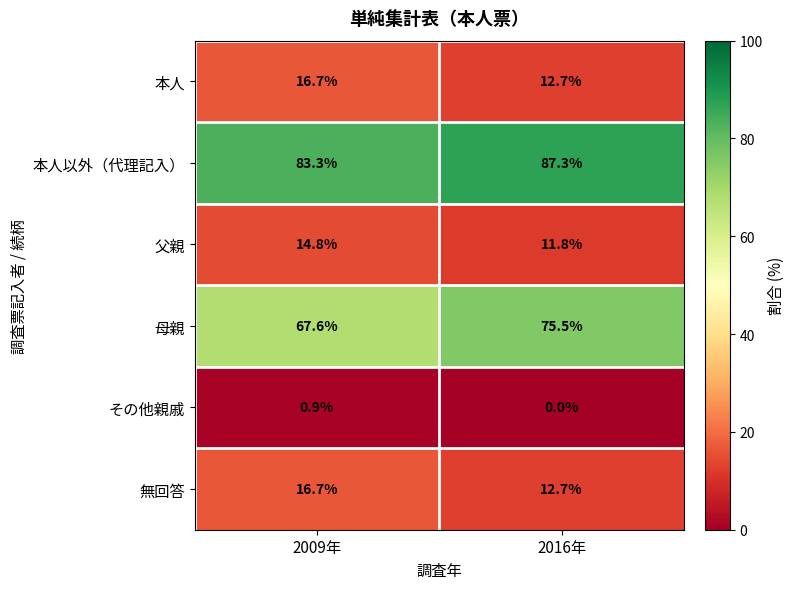

Rank the categories by 本人 value from highest to lowest.

2009年, 2016年